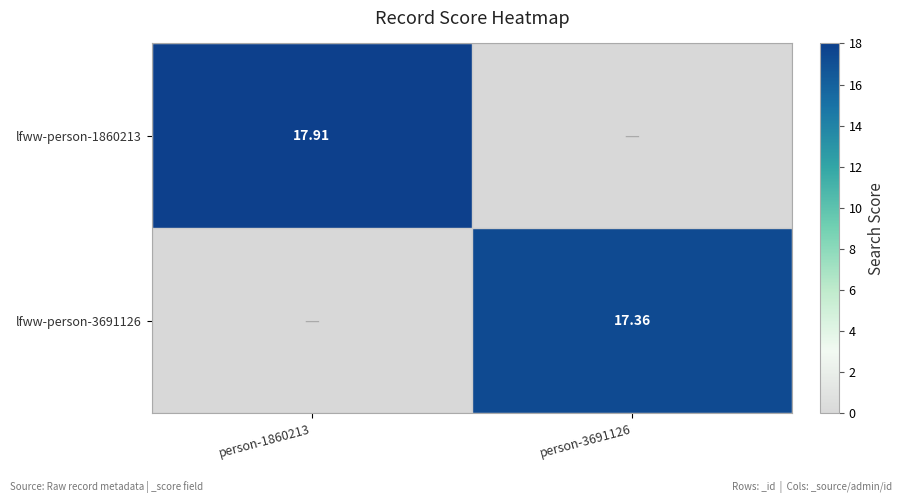

Rank the series at person-3691126 from highest to lowest value.

lfww-person-3691126, lfww-person-1860213